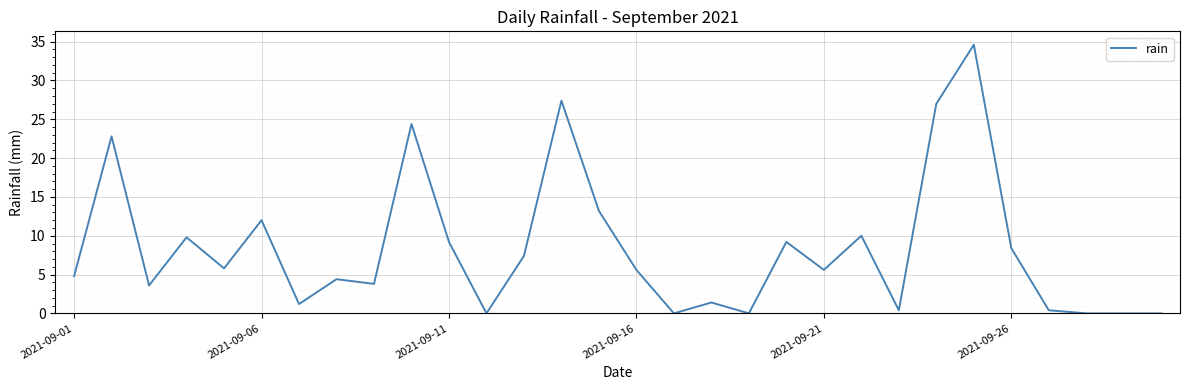

What is the maximum value shown in the chart?

34.6